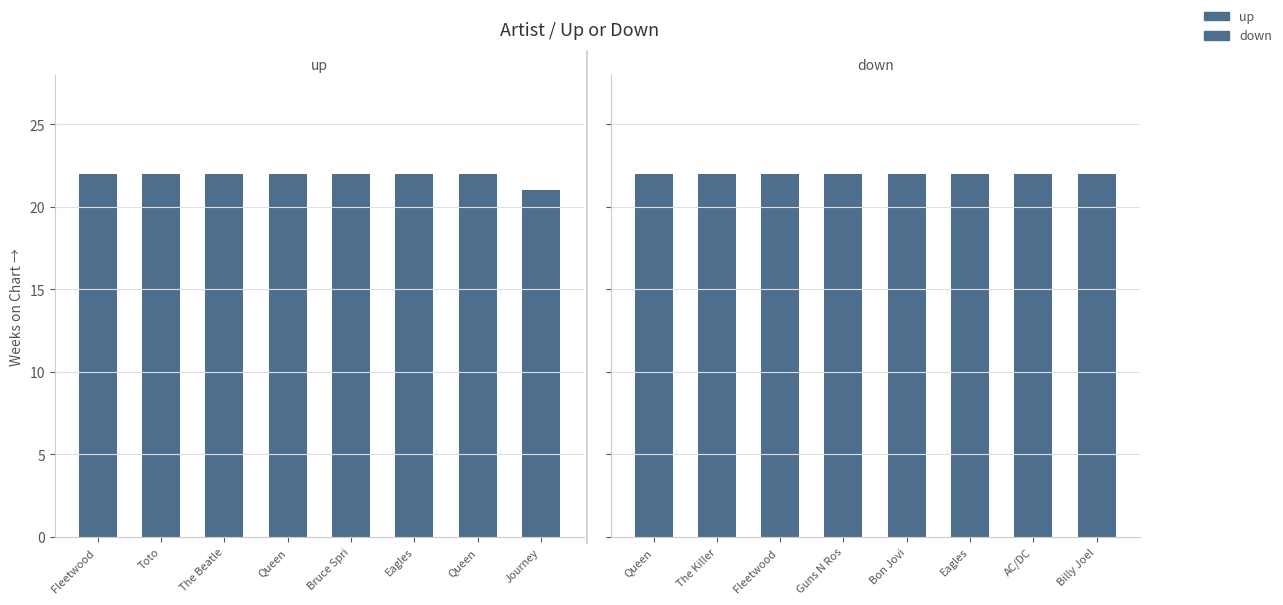

How many up values are between 22 and 23?

7